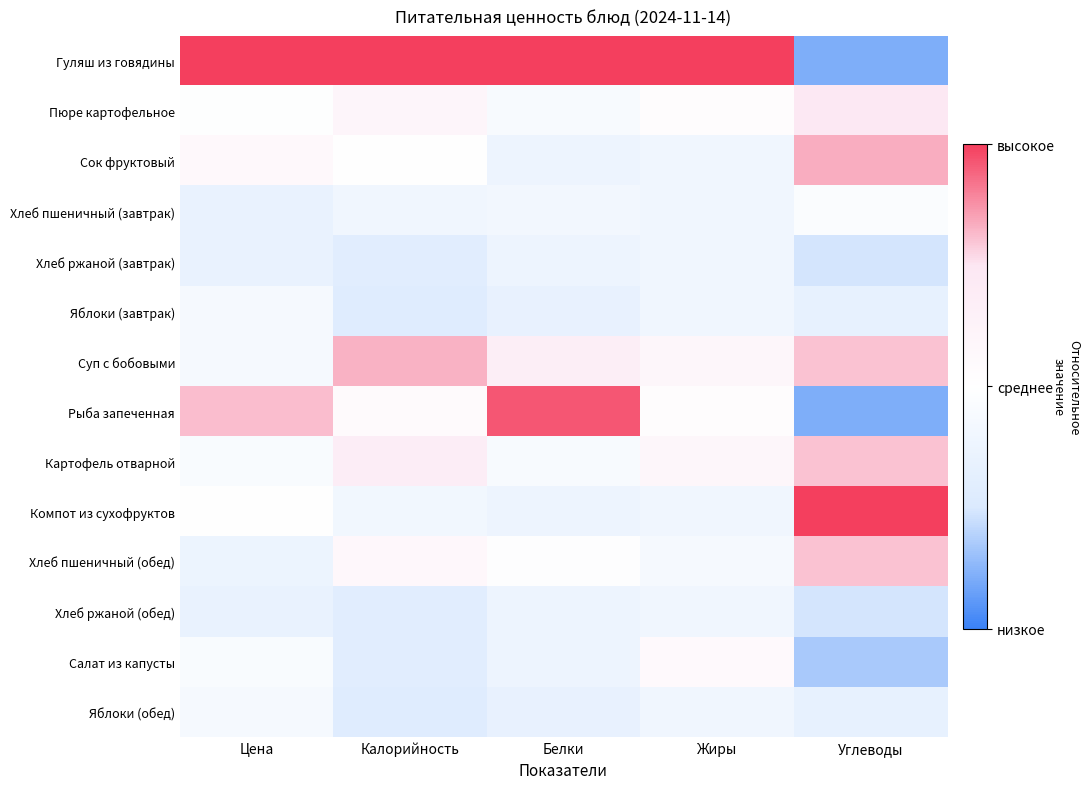

Rank the series at Жиры from highest to lowest value.

Гуляш из говядины, Суп с бобовыми, Картофель отварной, Салат из капусты, Пюре картофельное, Рыба запеченная, Хлеб пшеничный (обед), Сок фруктовый, Хлеб пшеничный (завтрак), Хлеб ржаной (завтрак), Яблоки (завтрак), Компот из сухофруктов, Хлеб ржаной (обед), Яблоки (обед)